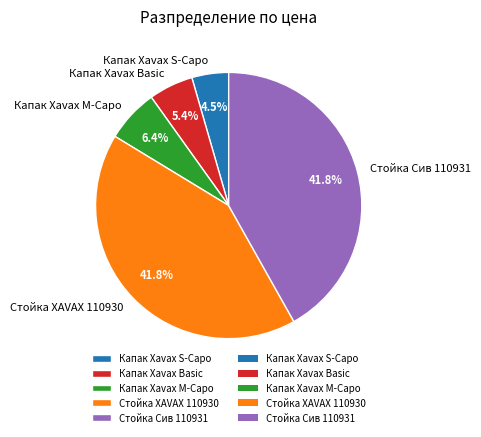

How many segments does this pie chart have?

5